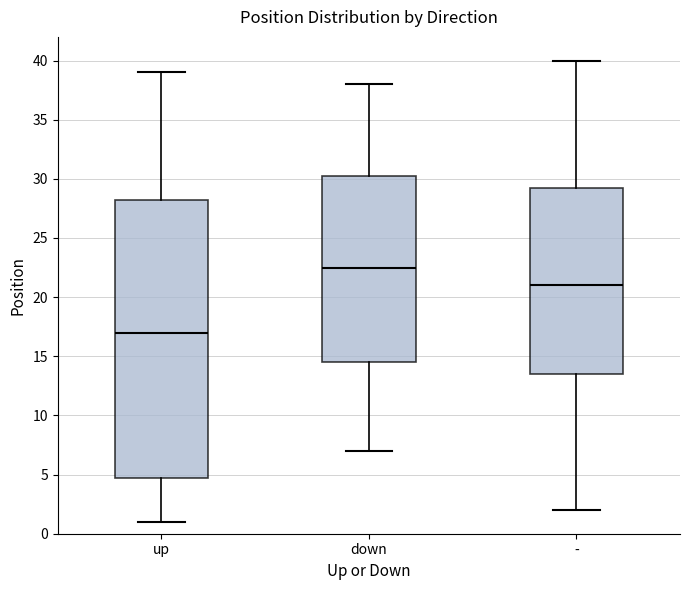

Reading left to right, read every box against the y-axis: the position of its median line, the range the box covers, and the ends of its whiskers. The values are not printed on the chart, so give them approximately, as read against the axis.

up: median 17.0, box 5.0 to 28.5, whiskers 1.0 to 39.0
down: median 22.5, box 14.5 to 30.5, whiskers 7.0 to 38.0
-: median 21.0, box 13.5 to 29.5, whiskers 2.0 to 40.0